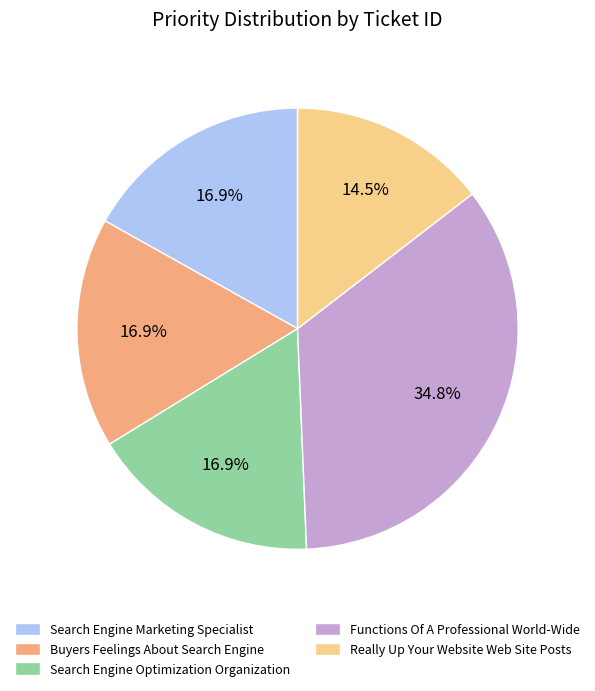

Do Search Engine Marketing Specialist and Search Engine Optimization Organization together represent more than half of the pie?

No